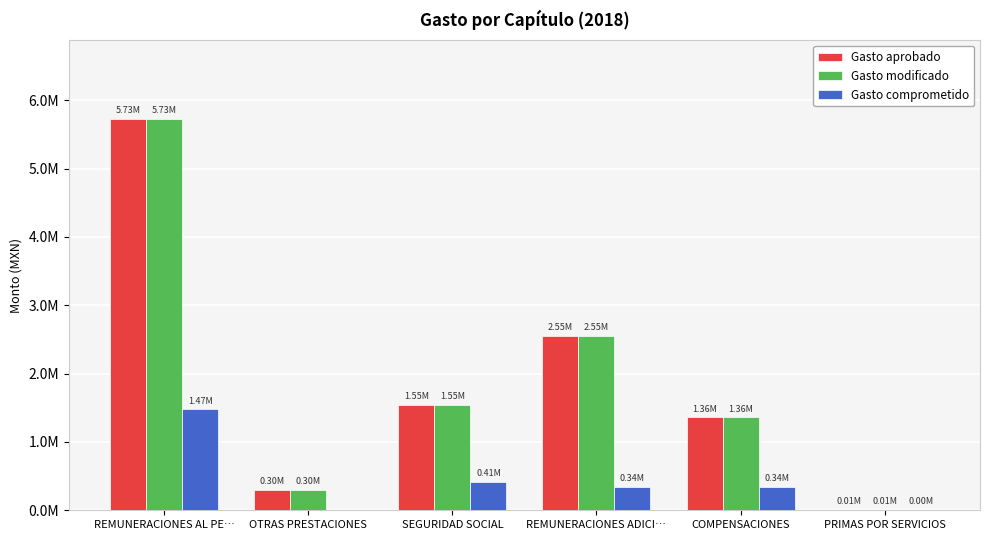

At how many categories does at least one series exceed 5530114?

1